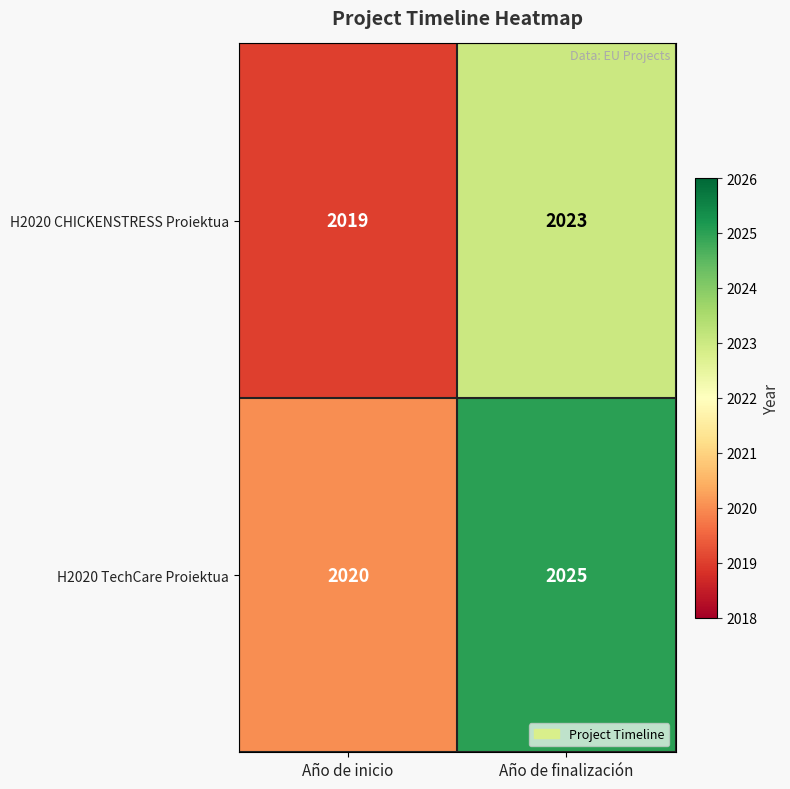

What is the difference between the highest and lowest values at Año de inicio?

1